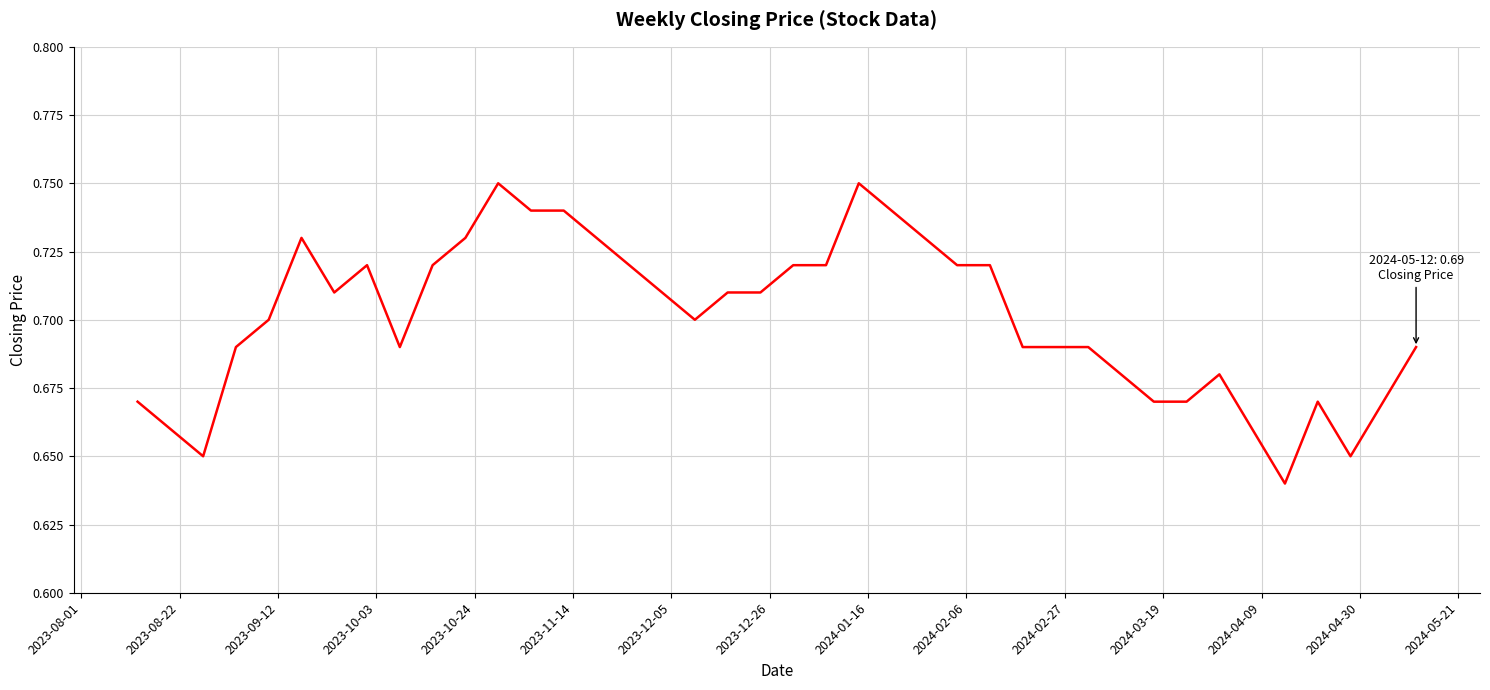

Reading right to left, what are all the values shown in this chart?

0.7	0.7	0.7	0.7	0.6	0.7	0.7	0.7	0.7	0.7	0.7	0.7	0.7	0.7	0.7	0.7	0.7	0.8	0.7	0.7	0.7	0.7	0.7	0.7	0.7	0.7	0.7	0.7	0.8	0.7	0.7	0.7	0.7	0.7	0.7	0.7	0.7	0.7	0.7	0.7